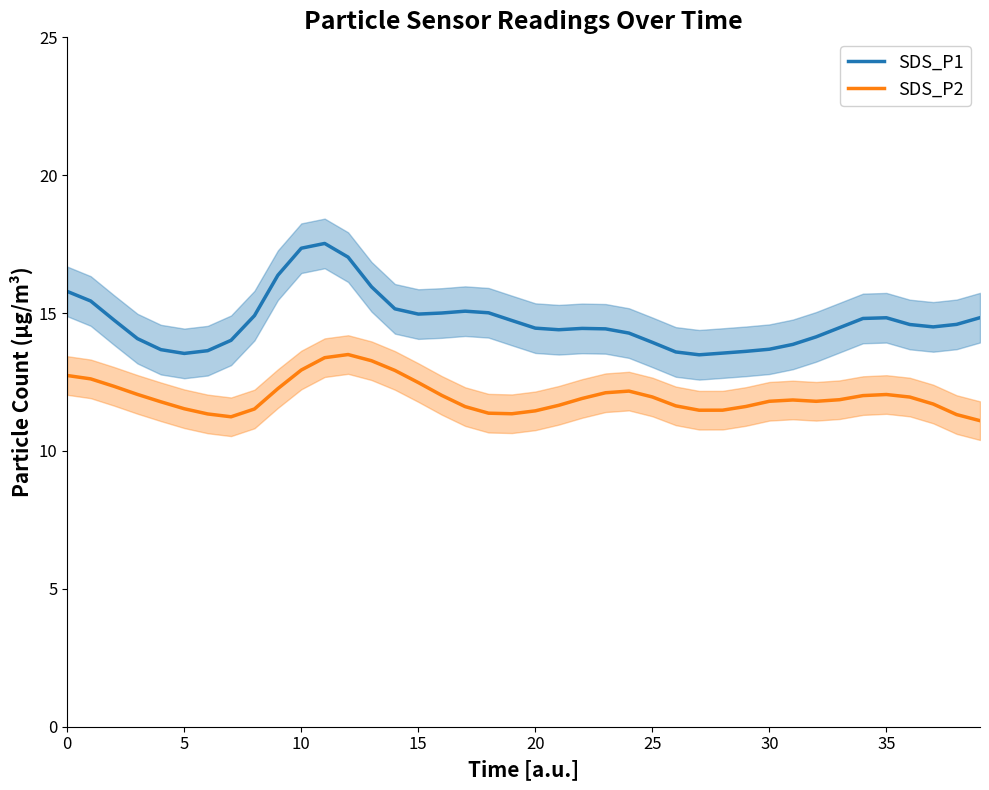

Is it true that SDS_P1 equals 3.7 at 30?

False